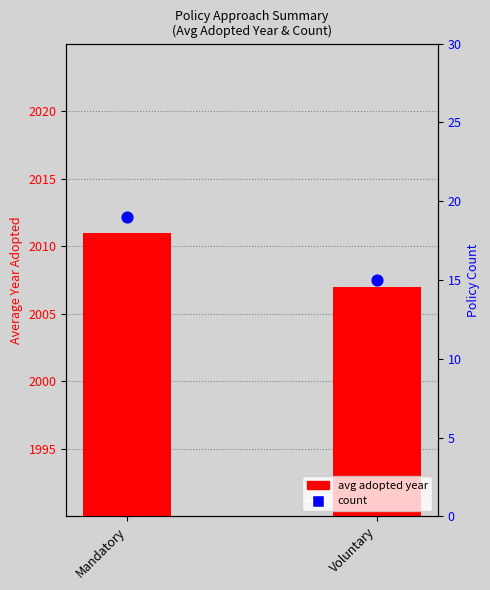

Which series contains the highest Y value?

avg adopted year